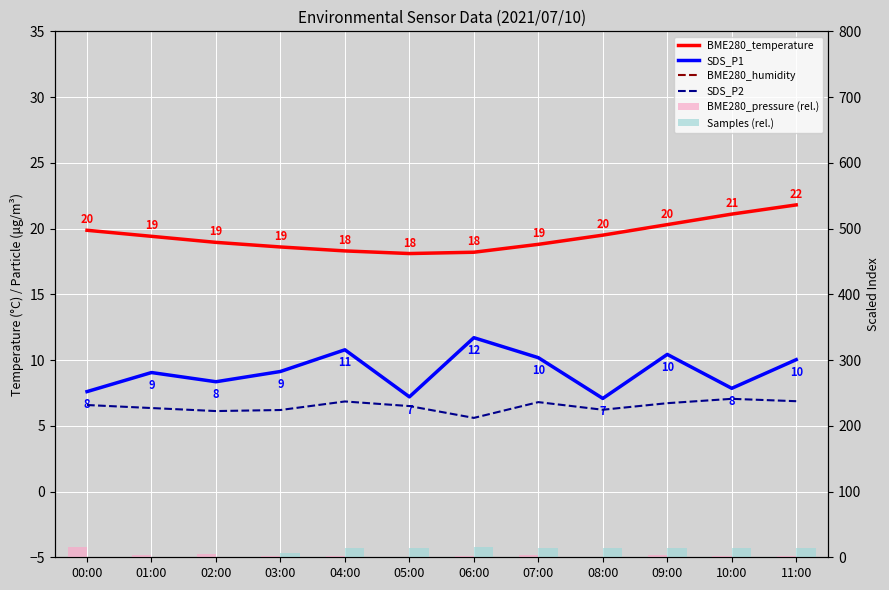

Rank the series at 11:00 from lowest to highest value.

BME280_pressure (rel.), SDS_P2, SDS_P1, Samples (rel.), BME280_temperature, BME280_humidity